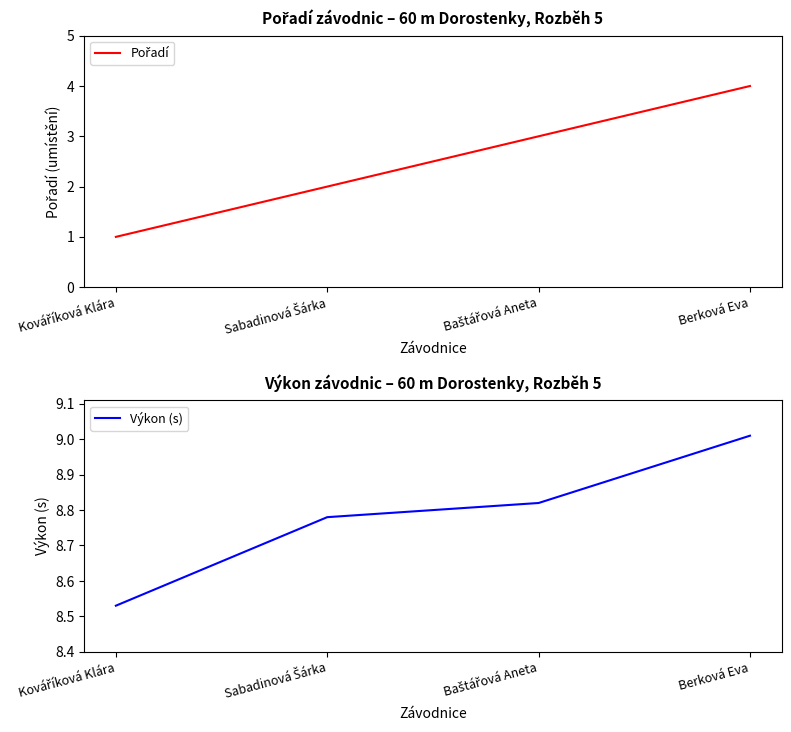

Which series has the largest total across all categories?

Výkon (s)